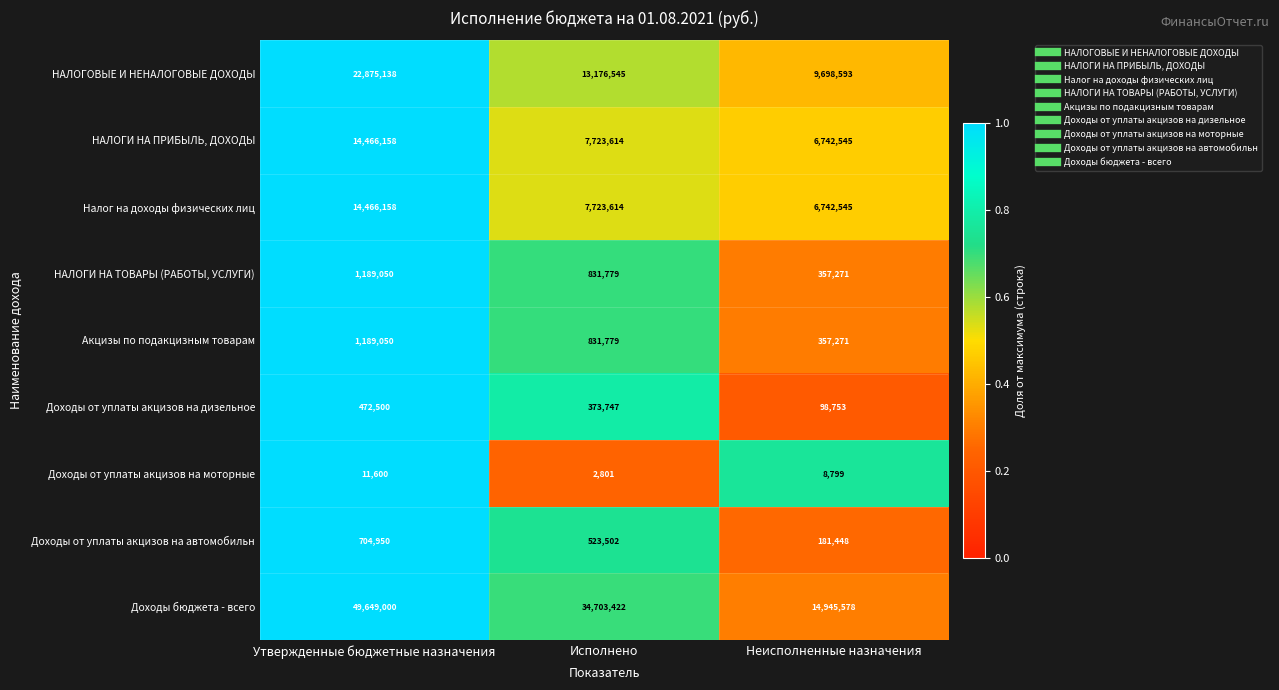

At which label is Акцизы по подакцизным товарам closest to 773160?

Исполнено